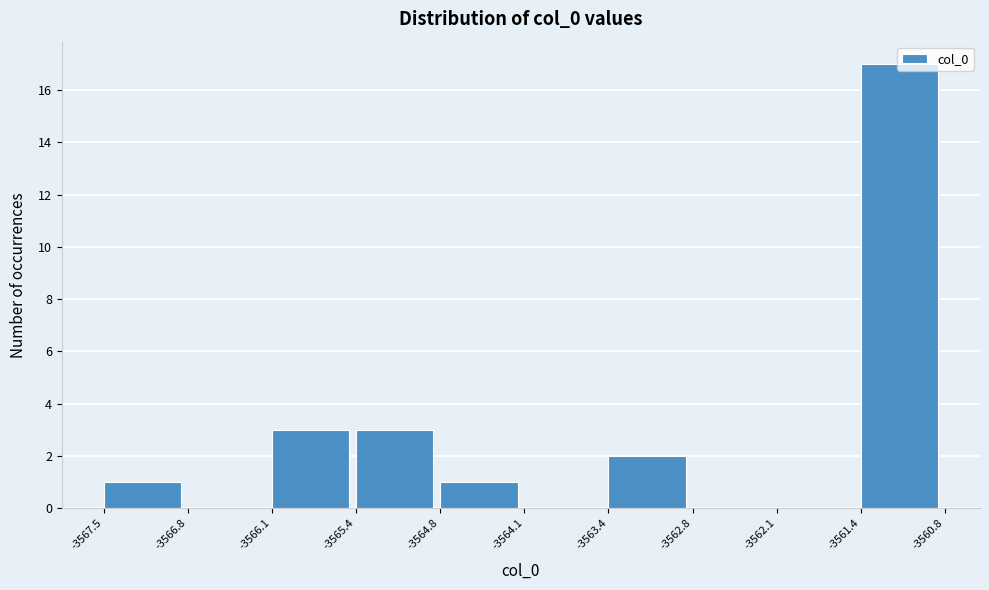

Over which range of the x-axis is the bar tallest?

-3561.4 to -3560.8